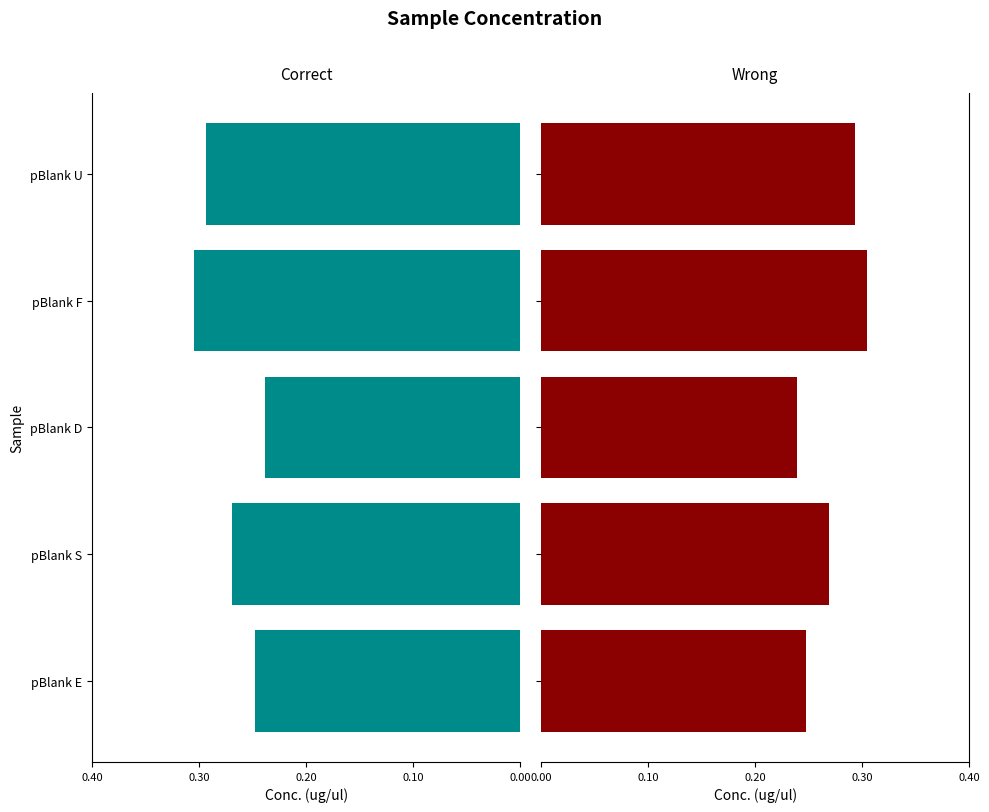

Read the value at 0.00.

0.3